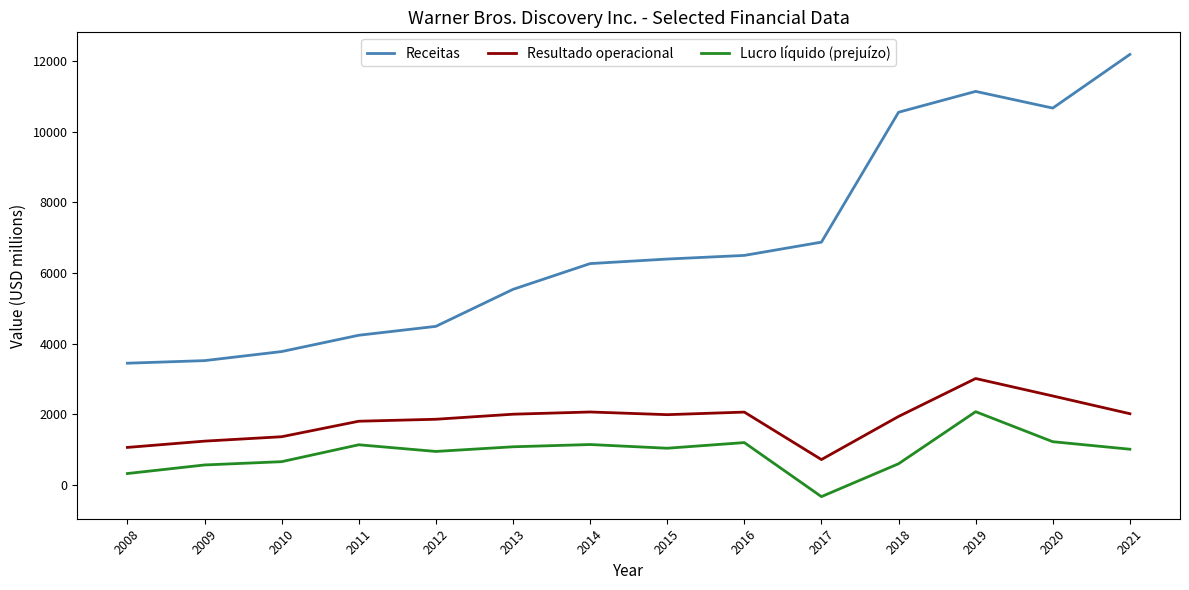

Which category has the highest value in the Receitas series?

2021